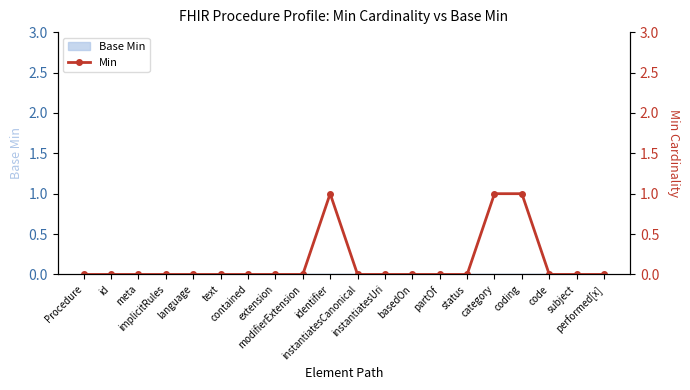

How many values are above zero?

3